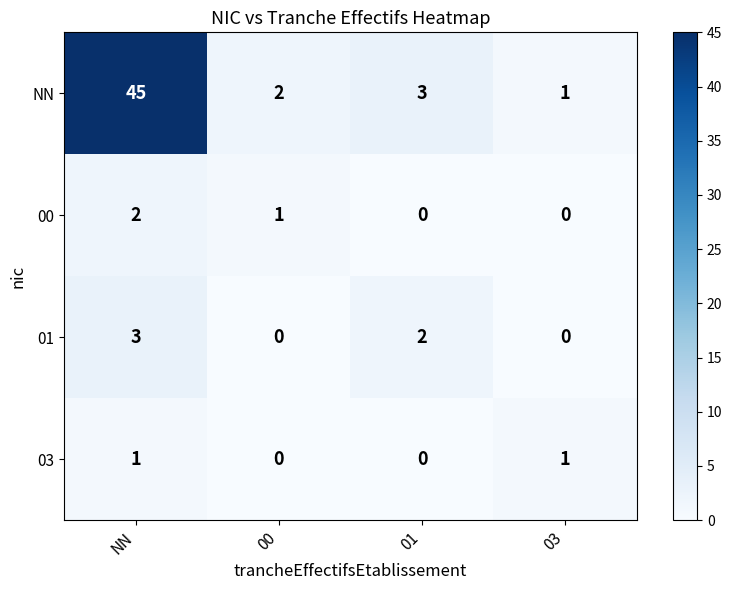

How many values in the 00 series are below 1?

2